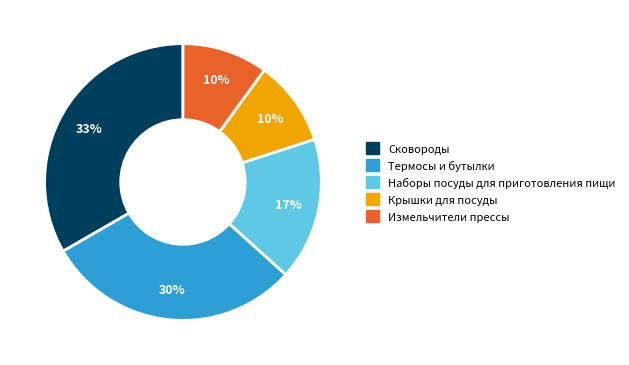

Does Наборы посуды для приготовления пищи account for over 50% of the chart?

No